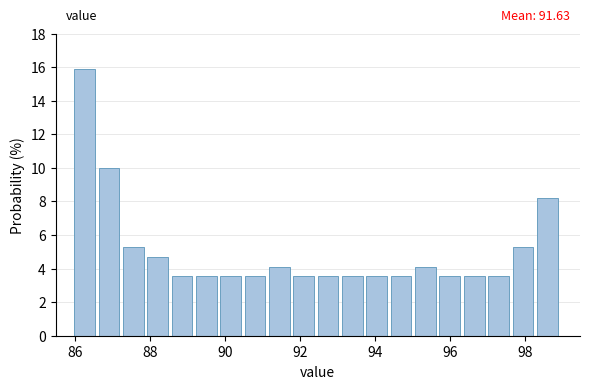

Read against the x-axis, roughly where is the centre of the tallest bar?

86.2